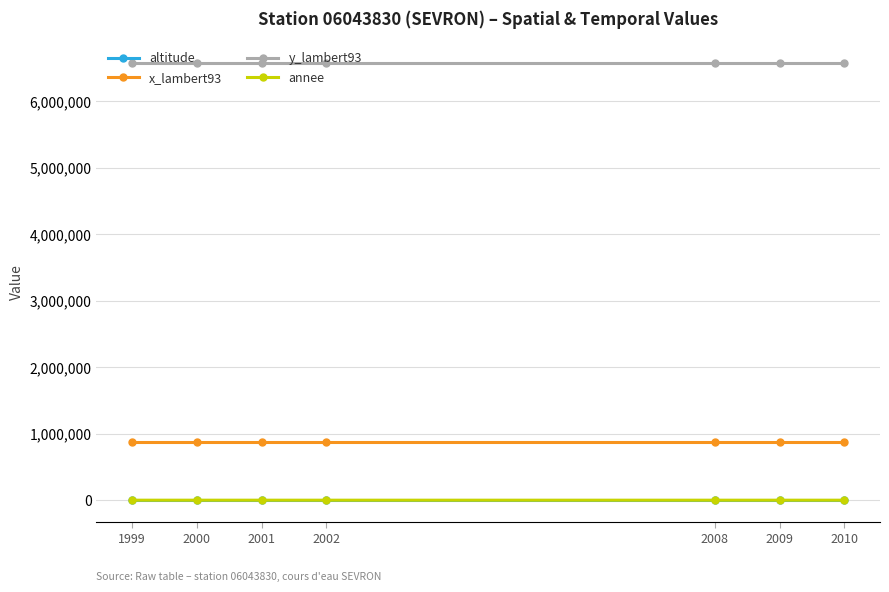

The y_lambert93 series shows 3057852 at 2008. True or false?

False